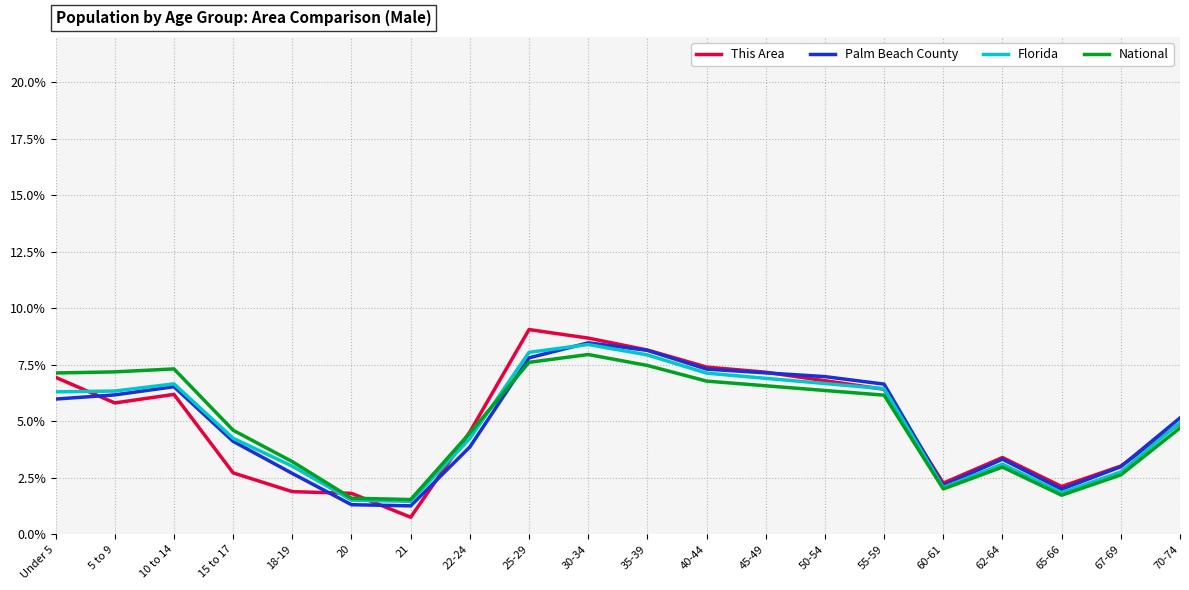

Does the chart display data point markers on the line(s)?

No